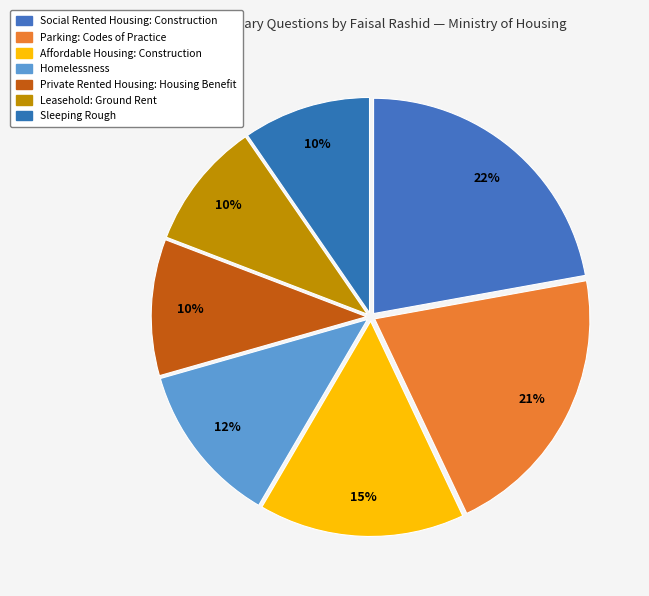

What percentage do Parking: Codes of Practice and Homelessness together represent?

33.0%